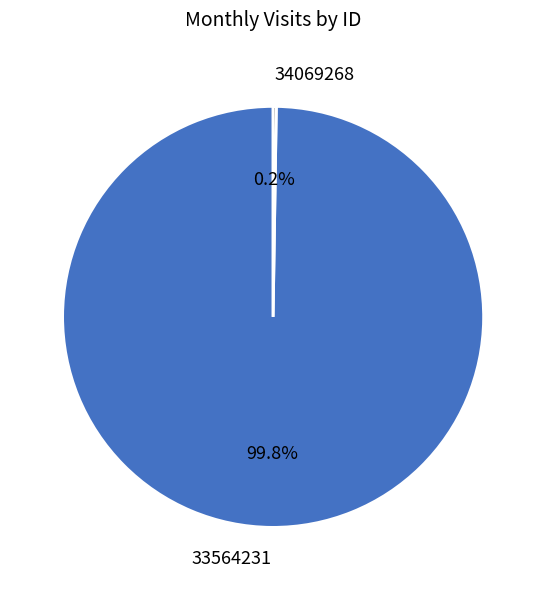

Is there any slice that represents more than half of the pie?

Yes